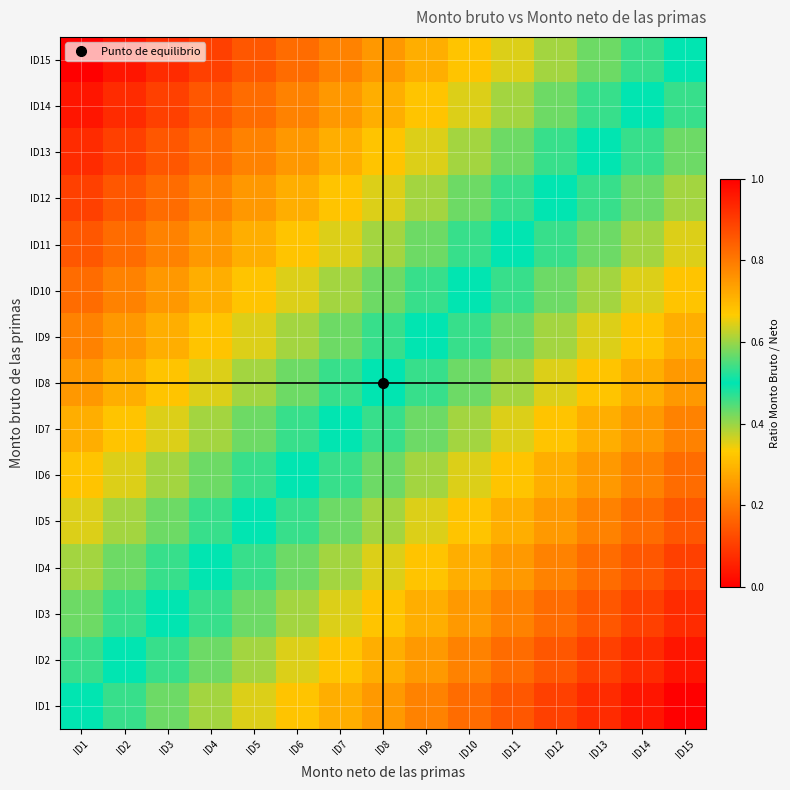

At how many categories does at least one series exceed 0?

15